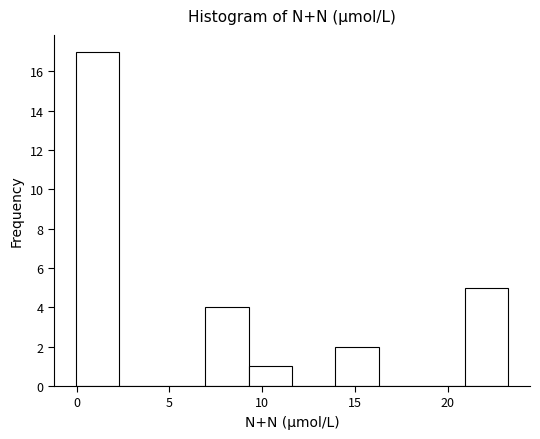

Reading left to right, transcribe this chart: for each bar, give the range it covers on the x-axis and its height. Neither the bar edges nor the heights are printed on the chart, so give them approximately, as read against the axes.

0.0 to 2.5: 17
2.5 to 4.5: 0
4.5 to 7.0: 0
7.0 to 9.5: 4
9.5 to 11.5: 1
11.5 to 14.0: 0
14.0 to 16.5: 2
16.5 to 18.5: 0
18.5 to 21.0: 0
21.0 to 23.5: 5